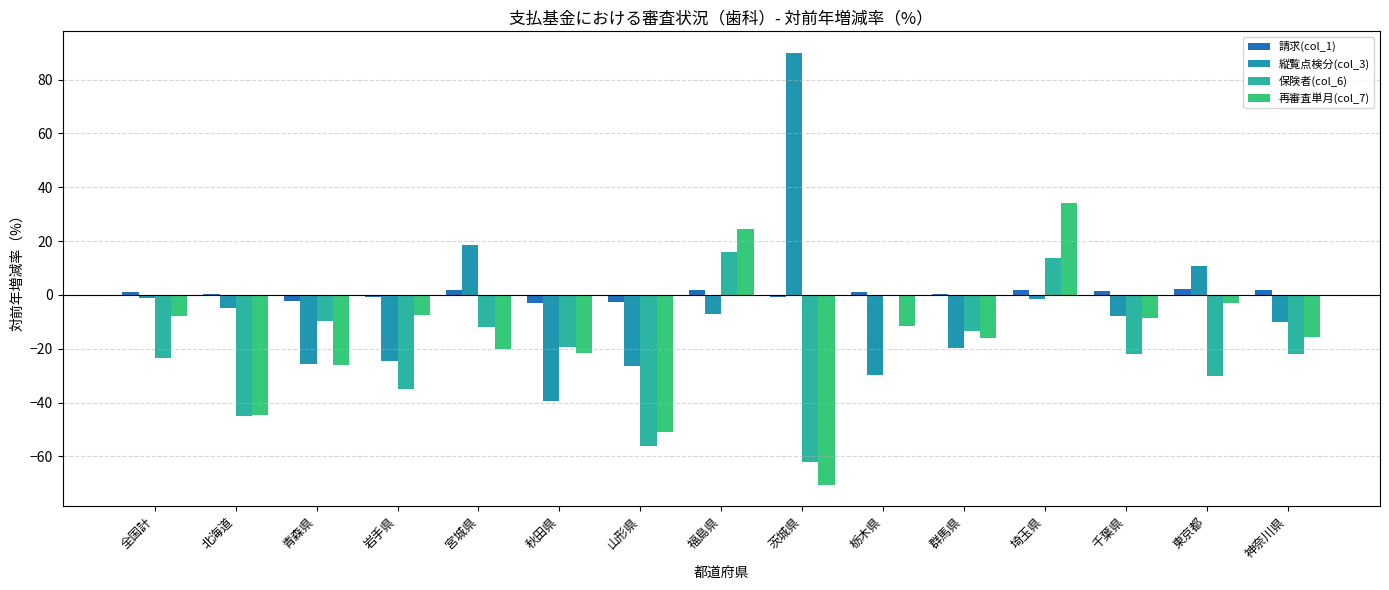

How many data points does each series have?

15